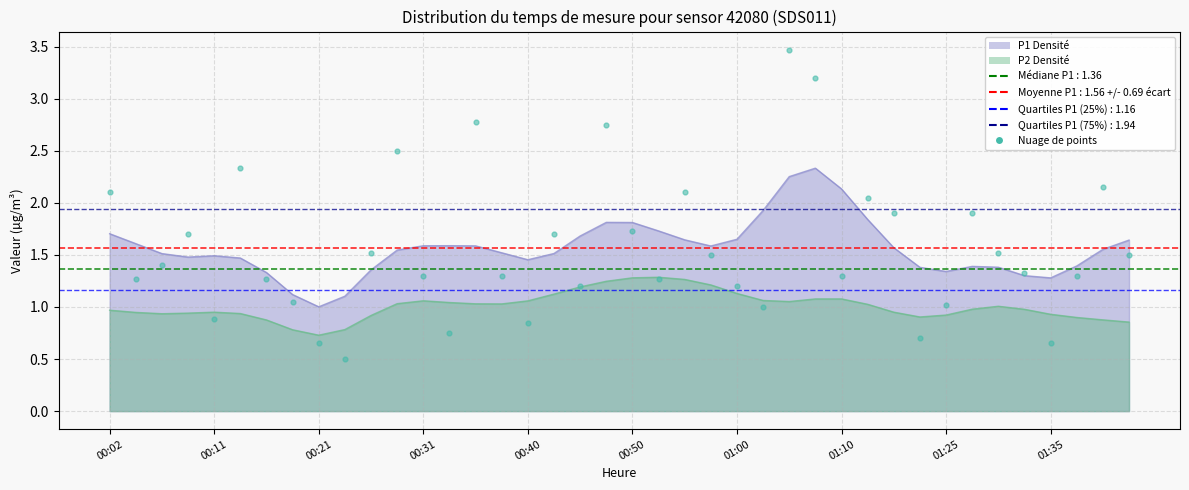

What is the change in value from 00:23 to 00:55?

+1.6